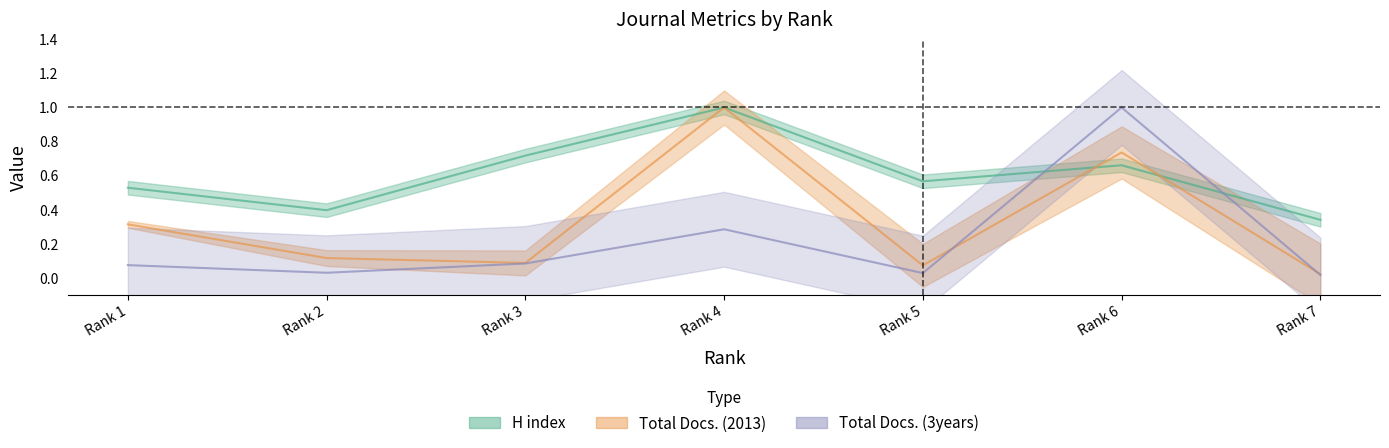

Rank the series at Rank 6 from highest to lowest value.

Total Docs. (3years), Total Docs. (2013), H index